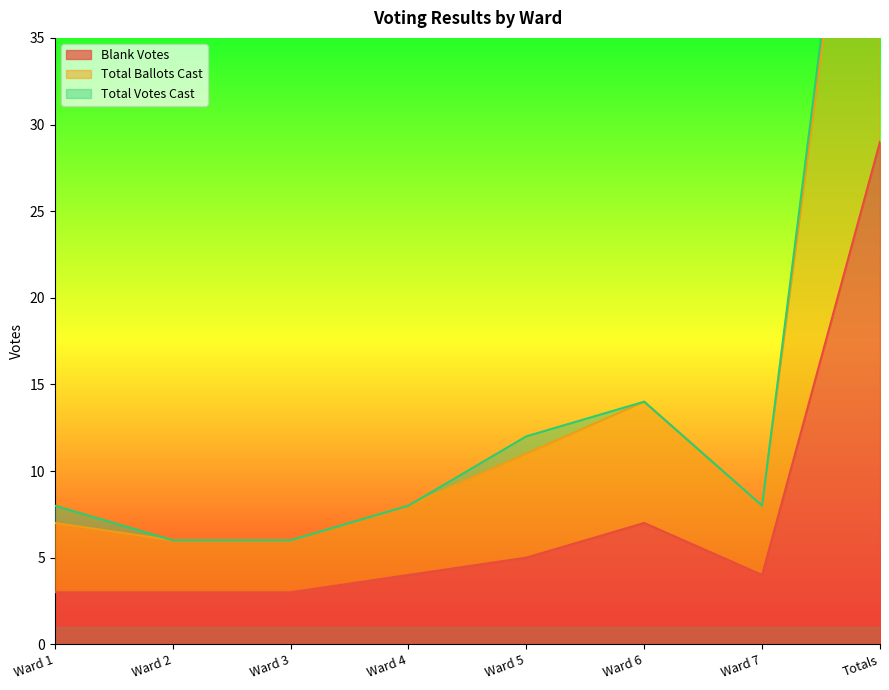

What is the label of the 5th point from the right?

Ward 4